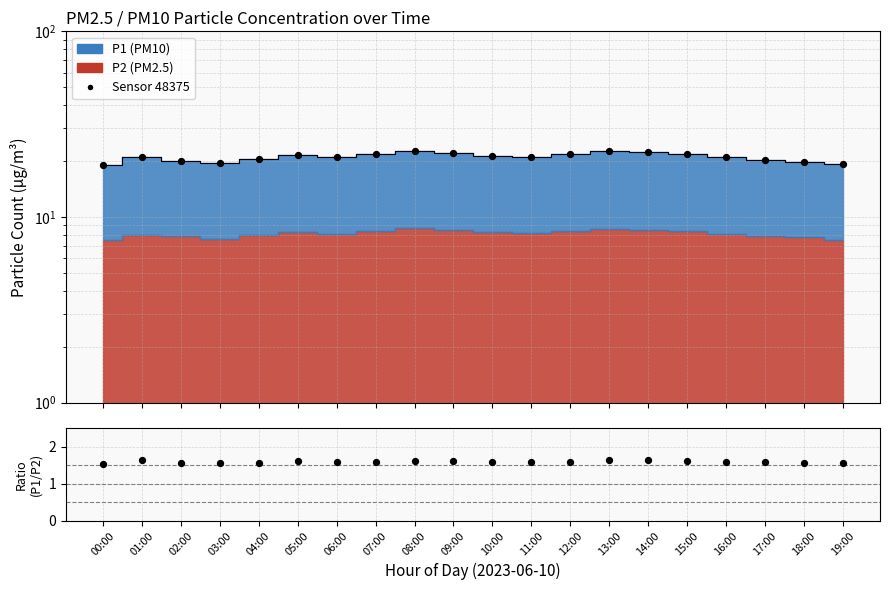

Which series has the largest total across all categories?

Sensor data